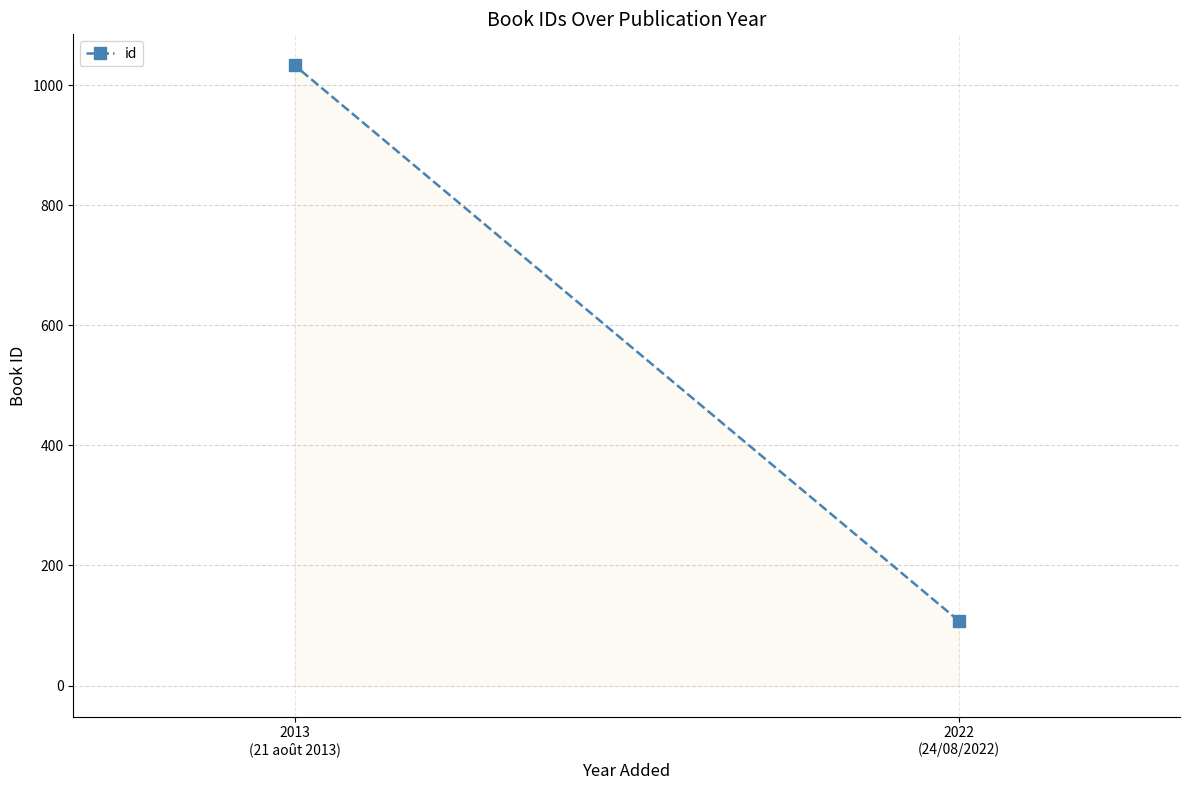

What is the difference between the maximum and minimum values?

925